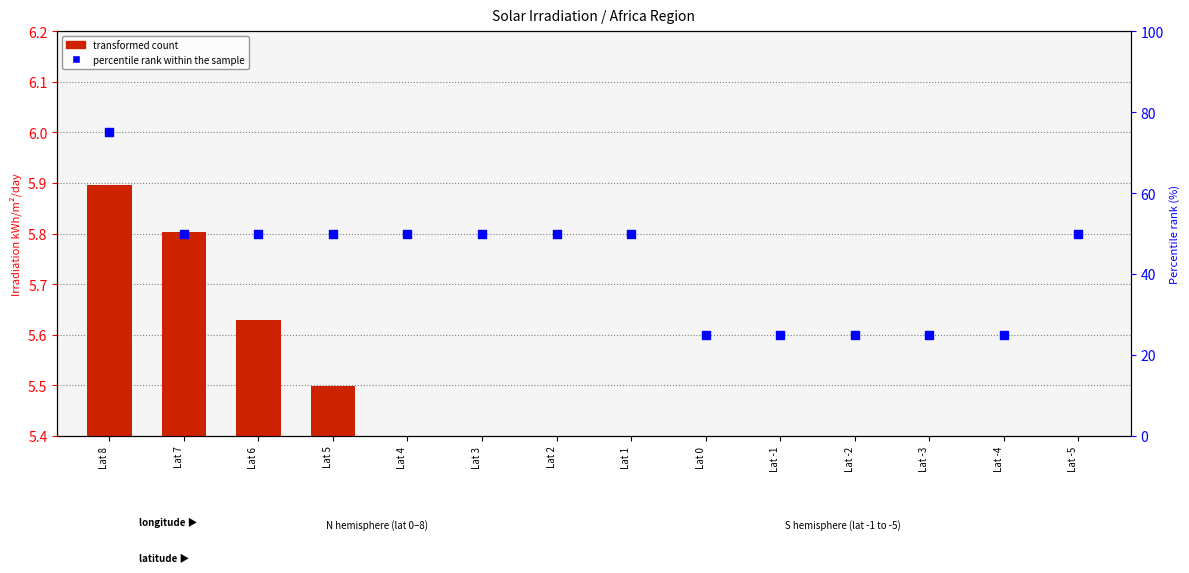

Which series reaches the minimum Y coordinate?

transformed count